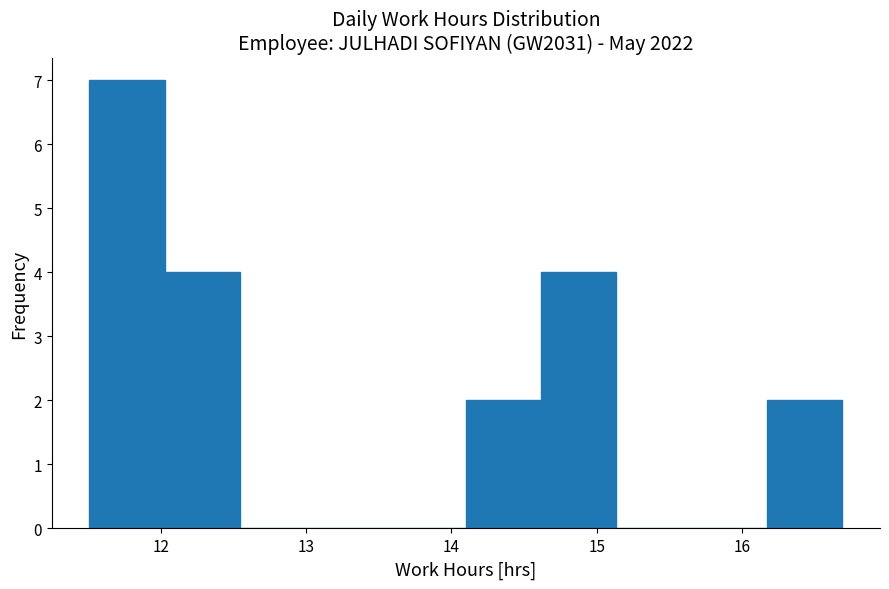

Reading left to right, list every bar in this chart as the range it spans on the x-axis followed by its height. Neither the bar edges nor the heights are printed on the chart, so give them approximately, as read against the axes.

11.5 to 12.0: 7
12.0 to 12.5: 4
12.5 to 13.1: 0
13.1 to 13.6: 0
13.6 to 14.1: 0
14.1 to 14.6: 2
14.6 to 15.1: 4
15.1 to 15.7: 0
15.7 to 16.2: 0
16.2 to 16.7: 2